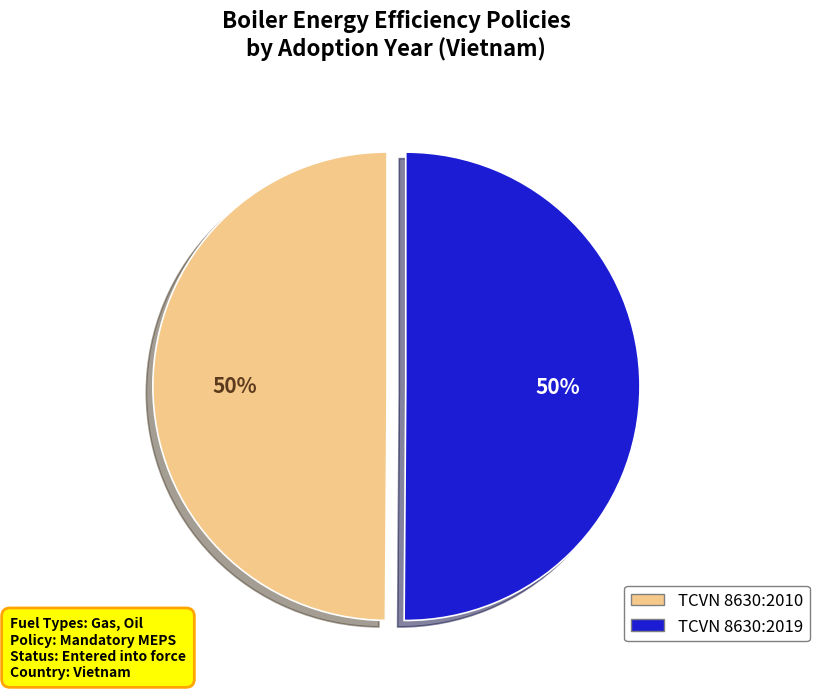

To the nearest percent, what is the average slice percentage?

50%